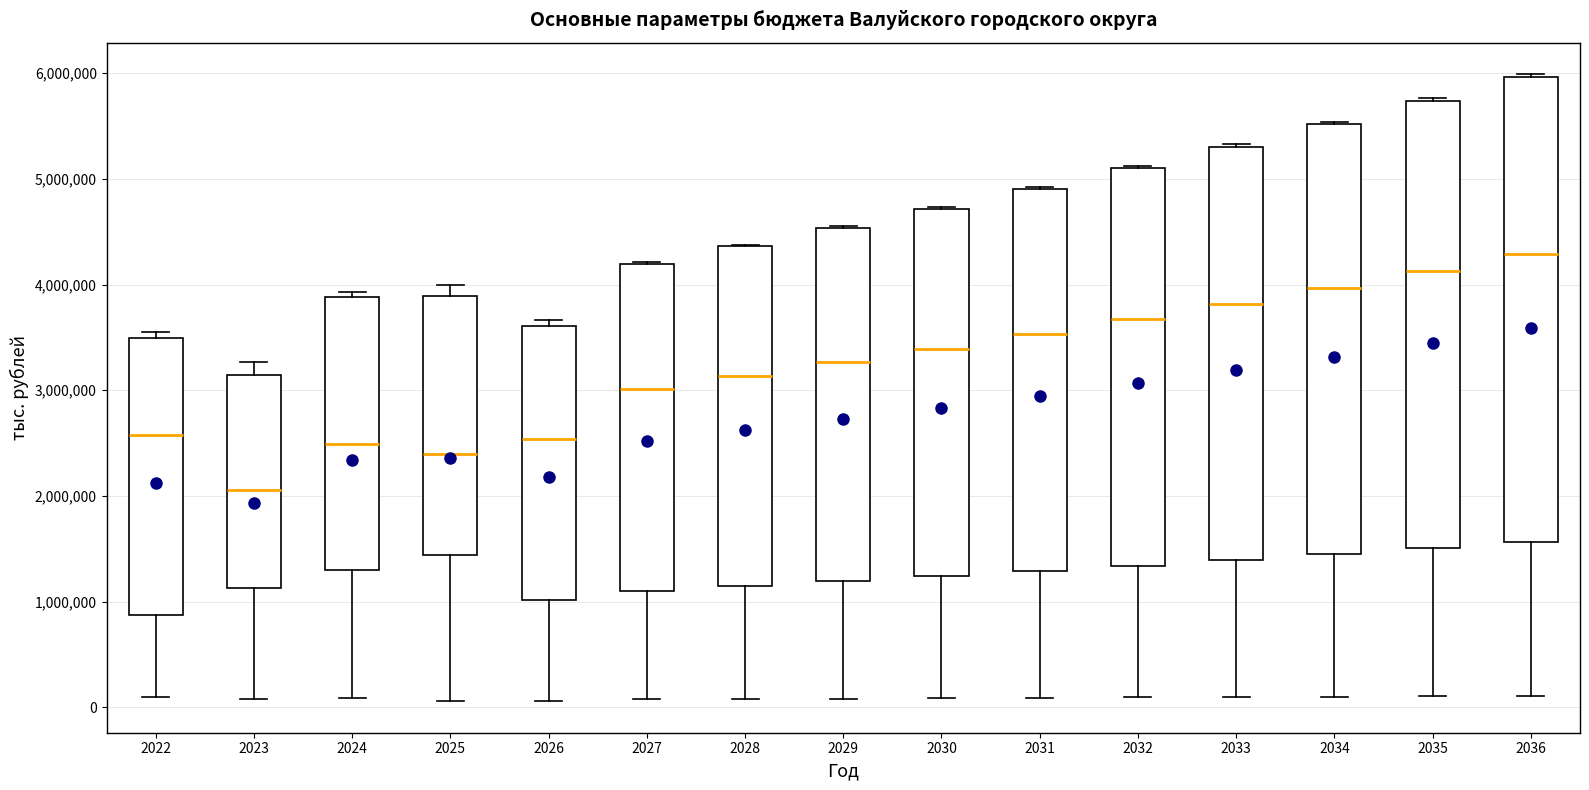

Reading left to right, read every box against the y-axis: the position of its median line, the range the box covers, and the ends of its whiskers. The values are not printed on the chart, so give them approximately, as read against the axis.

2022: median 2600000, box 900000 to 3500000, whiskers 100000 to 3500000 (just above the box's upper edge)
2023: median 2100000, box 1100000 to 3100000, whiskers 100000 to 3300000
2024: median 2500000, box 1300000 to 3900000, whiskers 100000 to 3900000 (just above the box's upper edge)
2025: median 2400000, box 1400000 to 3900000, whiskers 100000 to 4000000
2026: median 2500000, box 1000000 to 3600000, whiskers 100000 to 3700000
2027: median 3000000, box 1100000 to 4200000, whiskers 100000 to 4200000
2028: median 3100000, box 1100000 to 4400000, whiskers 100000 to 4400000
2029: median 3300000, box 1200000 to 4500000, whiskers 100000 to 4600000
2030: median 3400000, box 1200000 to 4700000, whiskers 100000 to 4700000
2031: median 3500000, box 1300000 to 4900000, whiskers 100000 to 4900000
2032: median 3700000, box 1300000 to 5100000, whiskers 100000 to 5100000
2033: median 3800000, box 1400000 to 5300000, whiskers 100000 to 5300000
2034: median 4000000, box 1400000 to 5500000, whiskers 100000 to 5500000
2035: median 4100000, box 1500000 to 5700000, whiskers 100000 to 5800000
2036: median 4300000, box 1600000 to 6000000, whiskers 100000 to 6000000